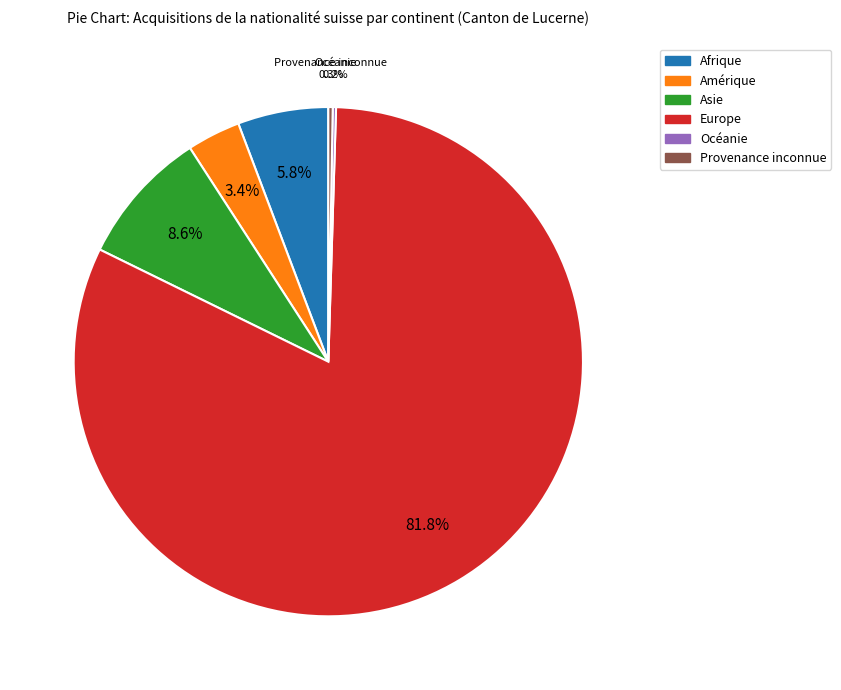

Do Amérique and Afrique together represent more than half of the pie?

No